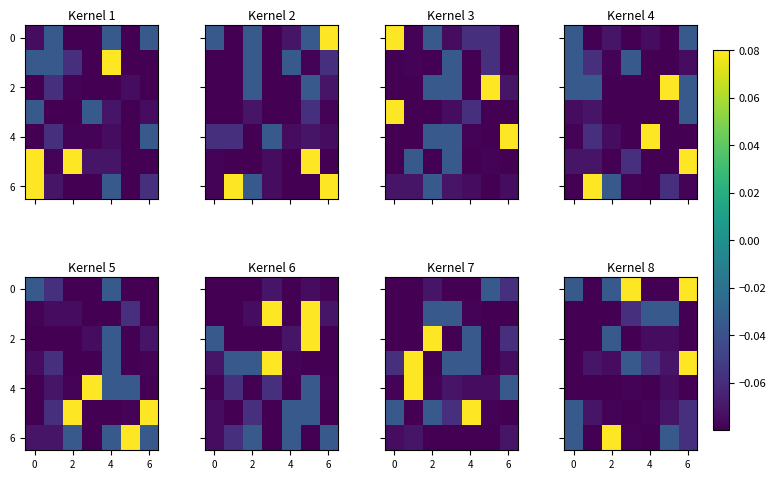

Which category has the lowest value across all series?

2